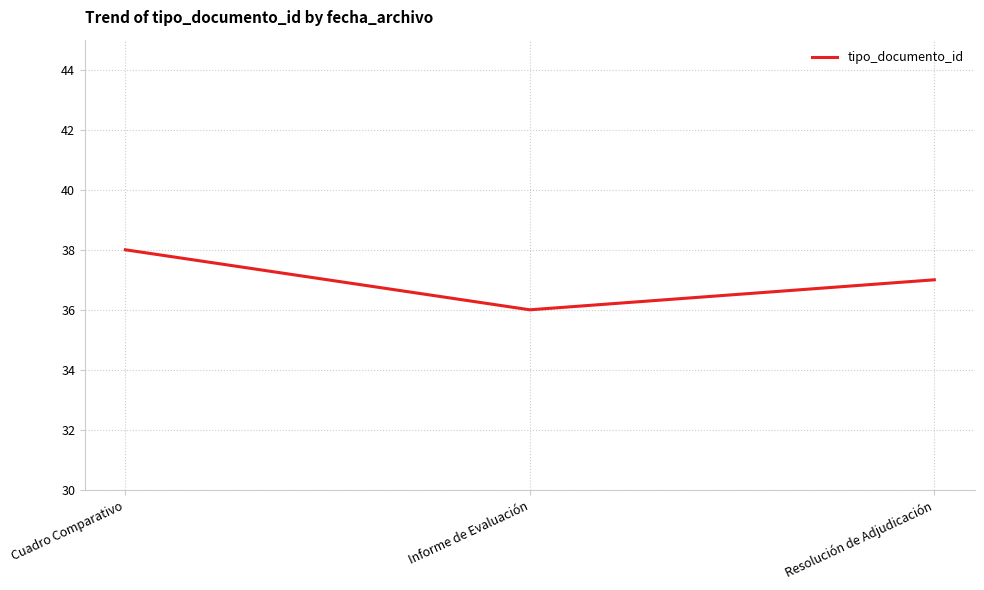

Where does the data first go above 37?

Cuadro Comparativo